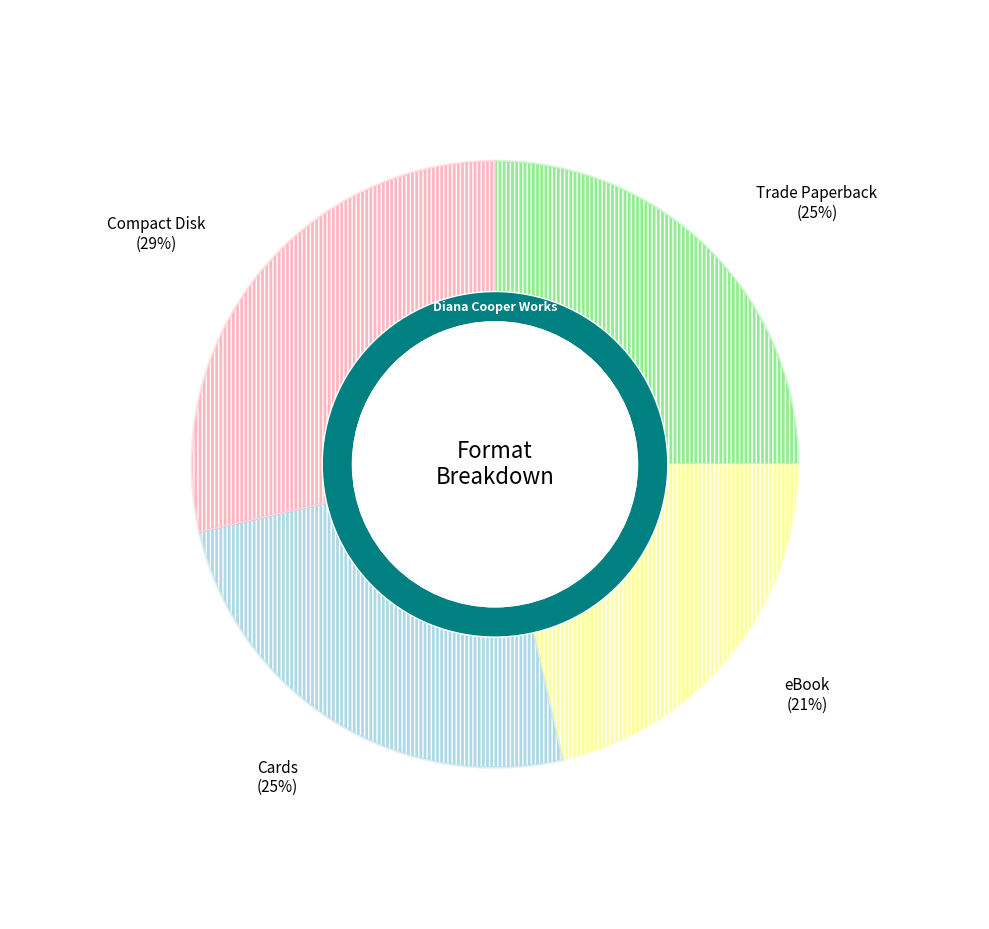

To the nearest percent, what is the average slice percentage?

25%